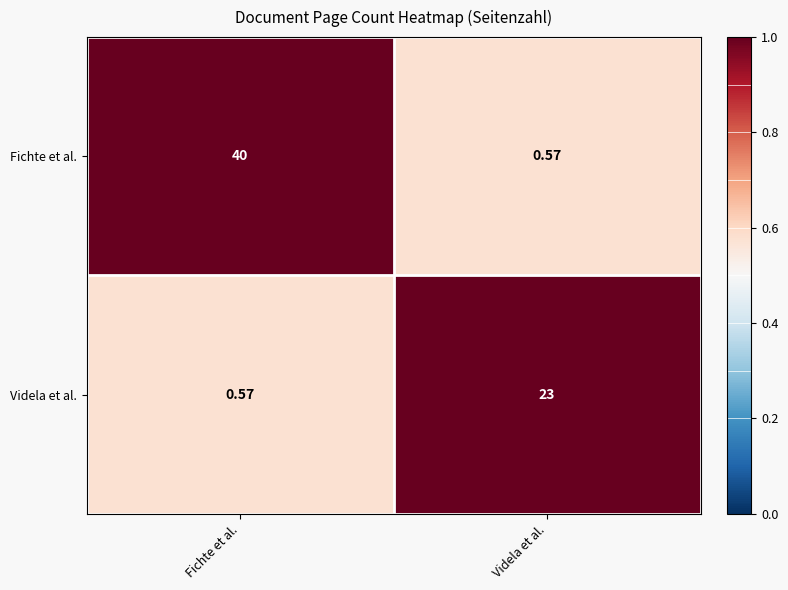

Which category has the highest value in the Fichte et al. series?

Fichte et al.